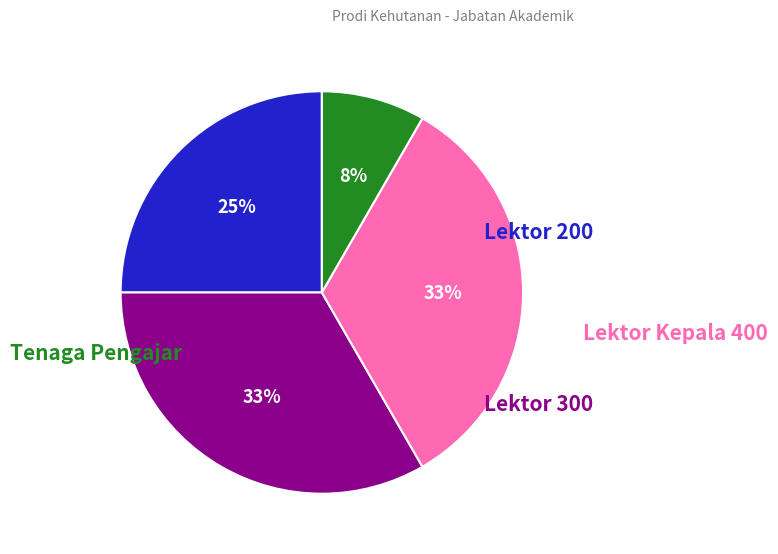

Is there a majority slice in this chart?

No